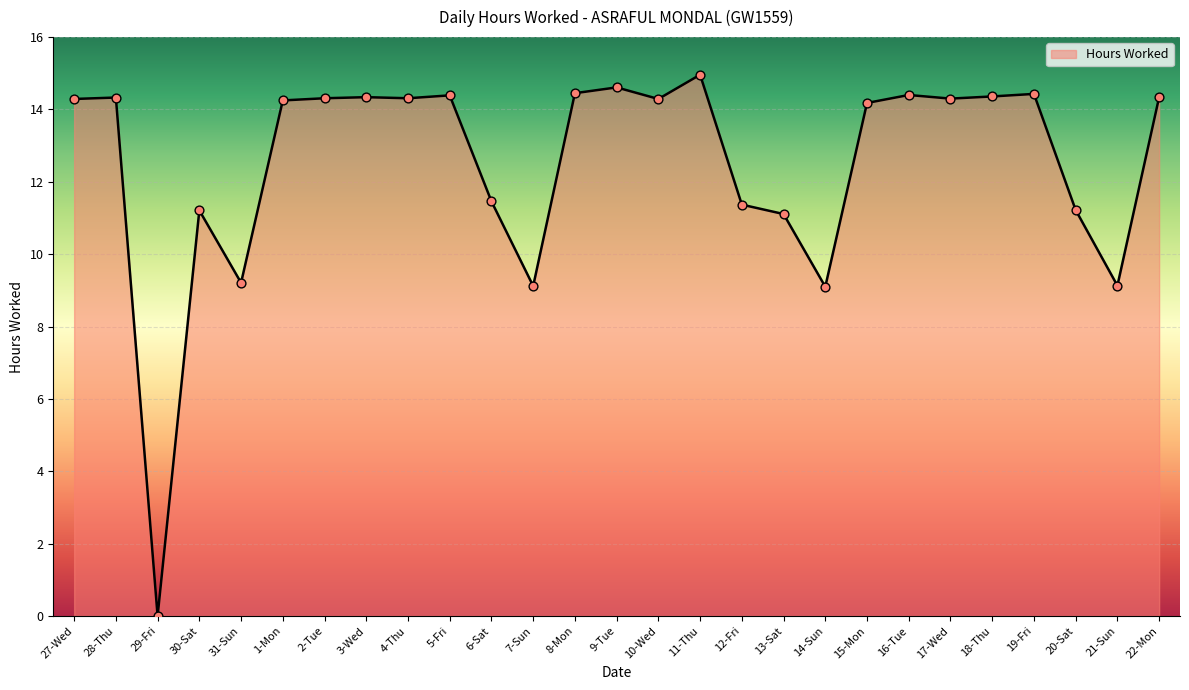

What is the change in value from 9-Tue to 13-Sat?

-3.5